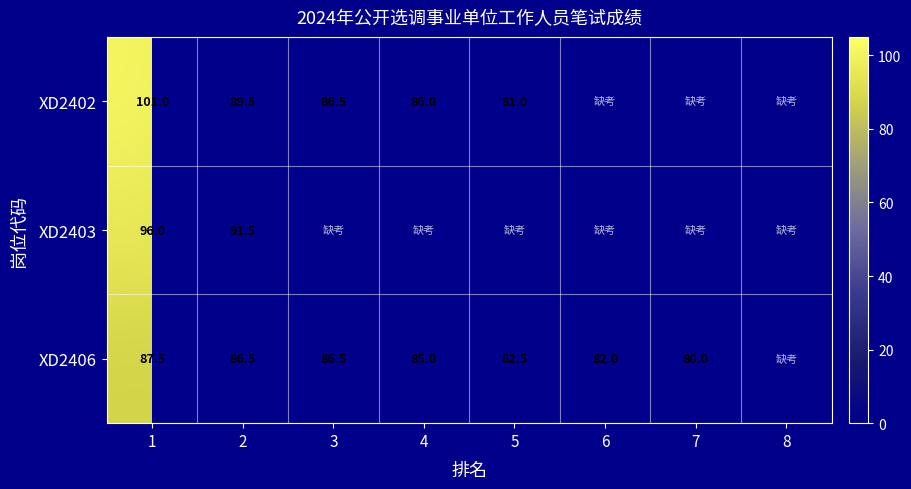

The XD2403 series shows 91.5 at 2. True or false?

True